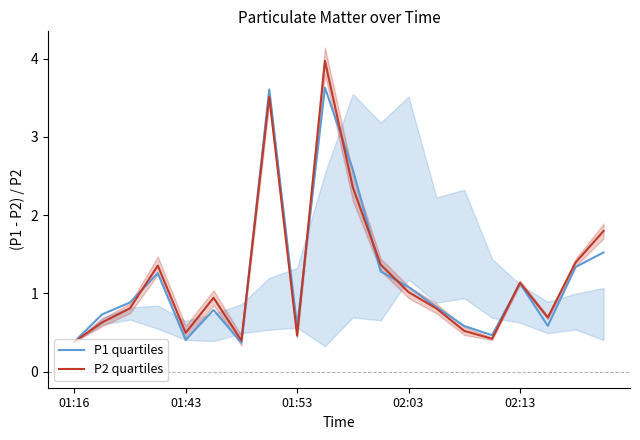

True or false: P1 quartiles has a value of 0.1 at 01:16.

False